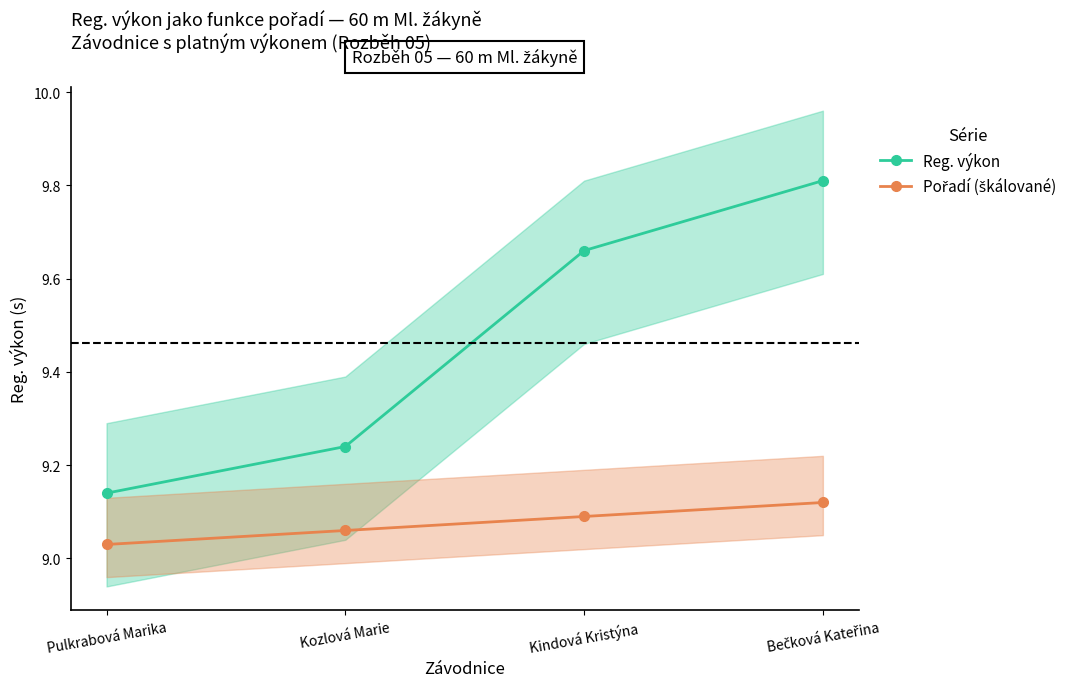

List the series in order of their peak value, highest first.

Reg. výkon, Pořadí (škálované)